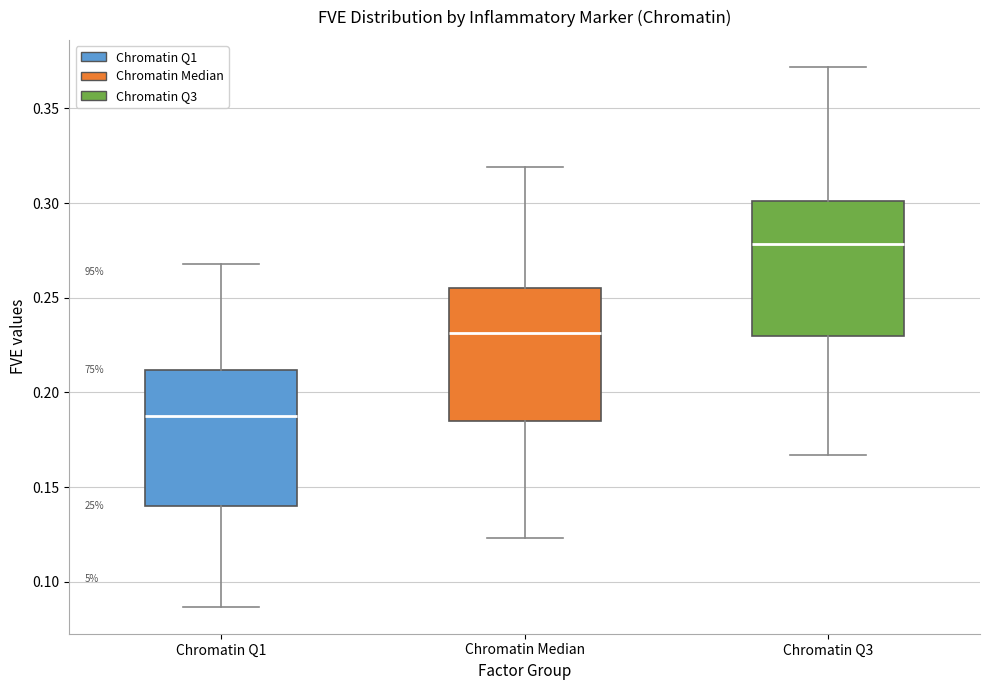

Reading left to right, transcribe this box plot: for each box, give where its median line is, the range the box spans, and where its two whiskers end, as read against the y-axis. The values are not printed on the chart, so give them approximately, as read against the axis.

Chromatin Q1: median 0.190, box 0.140 to 0.210, whiskers 0.085 to 0.270
Chromatin Median: median 0.230, box 0.185 to 0.255, whiskers 0.125 to 0.320
Chromatin Q3: median 0.280, box 0.230 to 0.300, whiskers 0.165 to 0.370